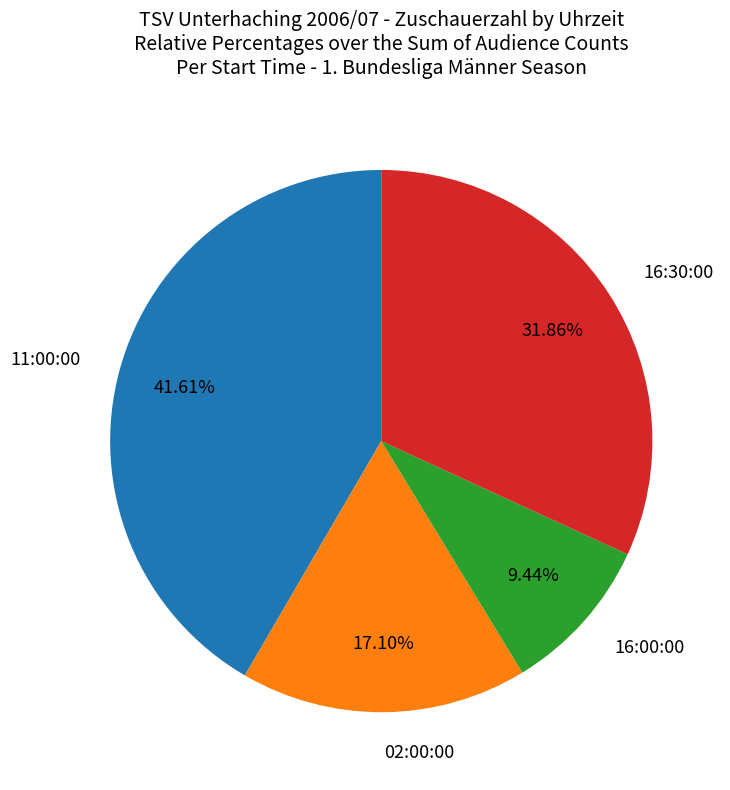

How many slices are in this pie chart?

4